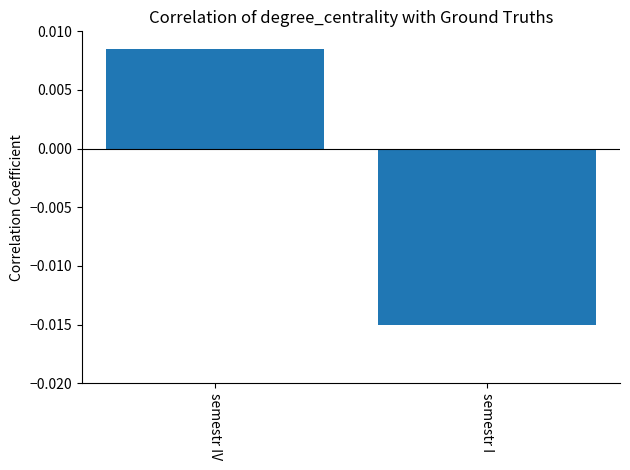

Count the number of values greater than 0.

1